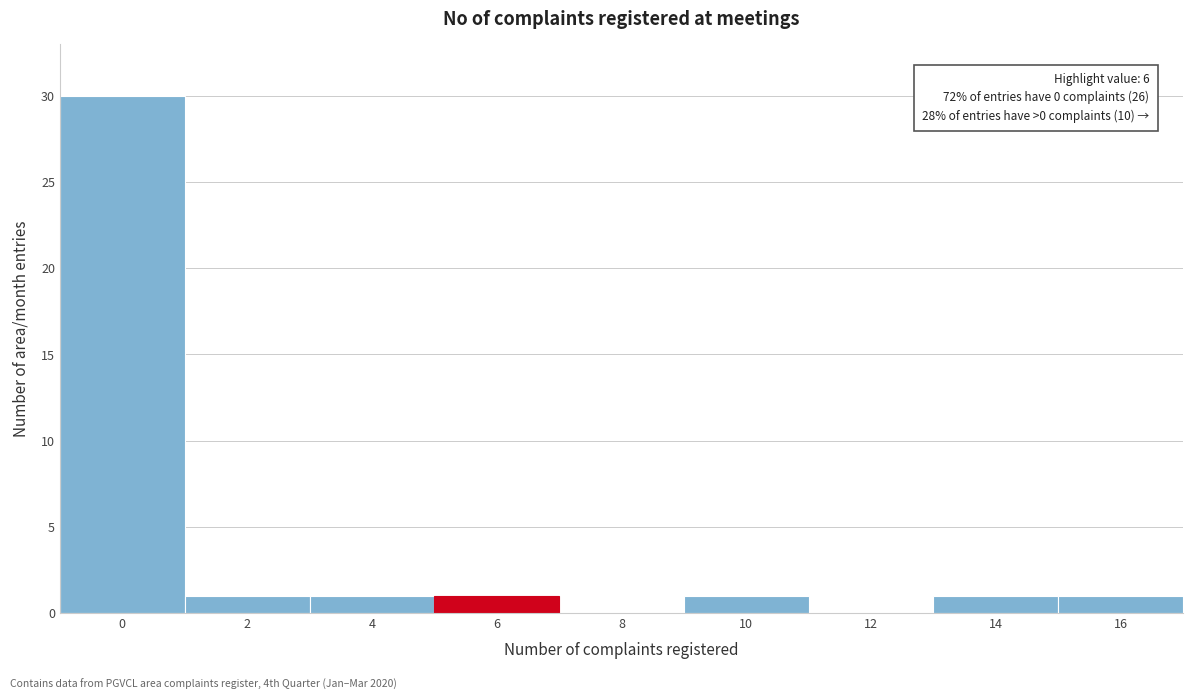

Reading left to right, what are all the values shown in this chart?

0=30	2=1	4=1	6=1	8=0	10=1	12=0	14=1	16=1